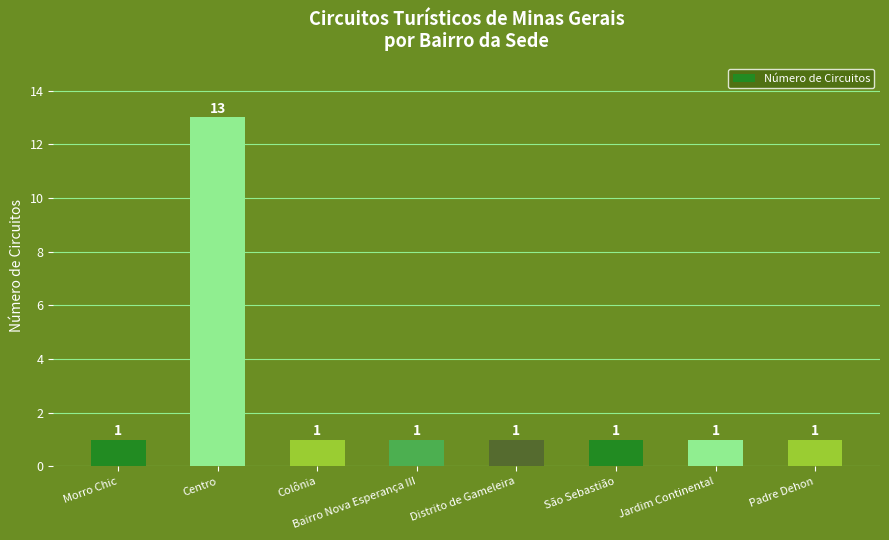

What is the sum of all values?

20